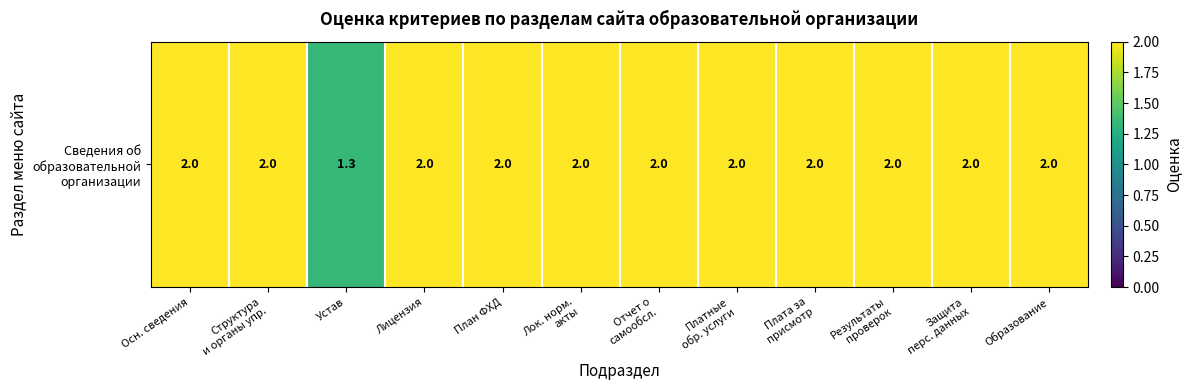

What is the greatest value displayed?

2.0